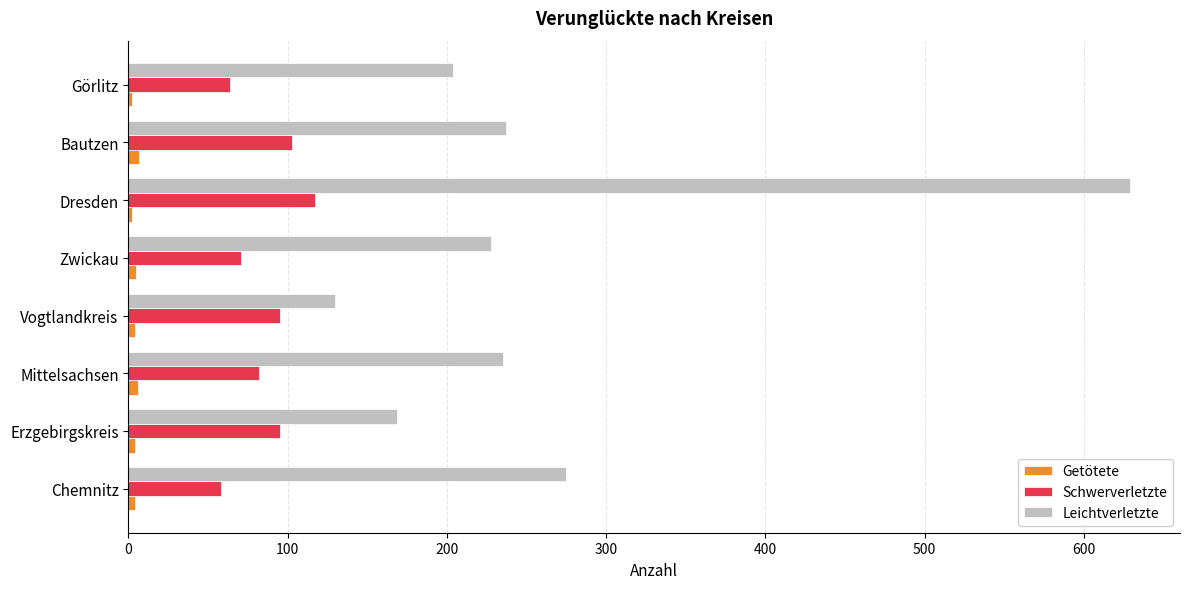

At which label is Leichtverletzte closest to 379?

Chemnitz